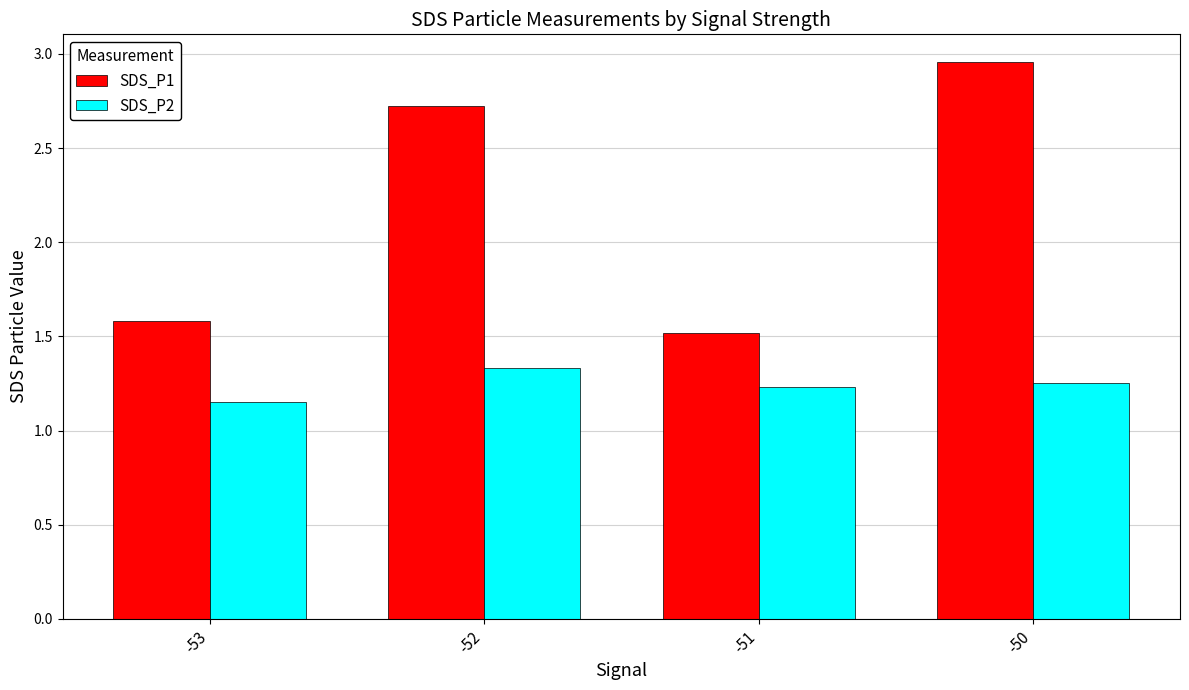

At which category is the sum across all series the highest?

-50